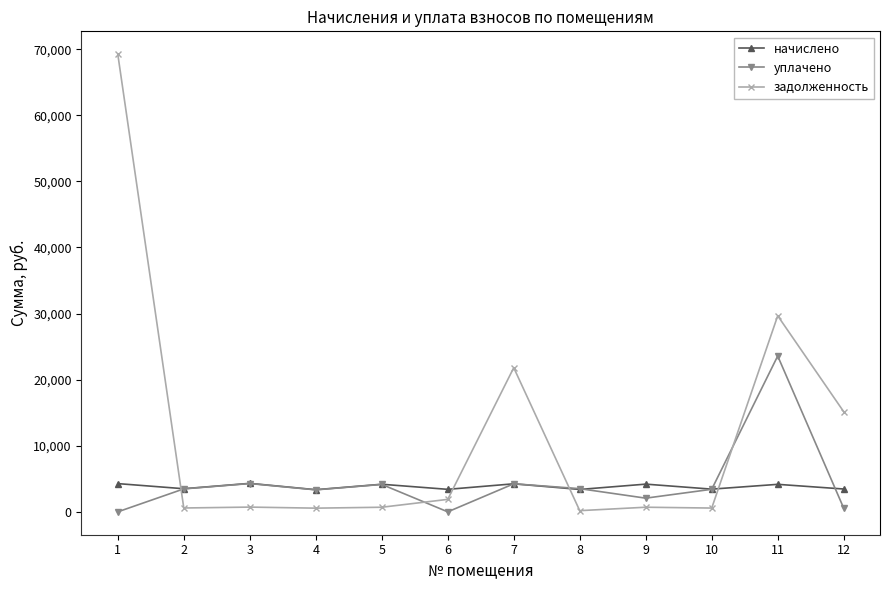

Which series has the largest range (max minus min)?

задолженность